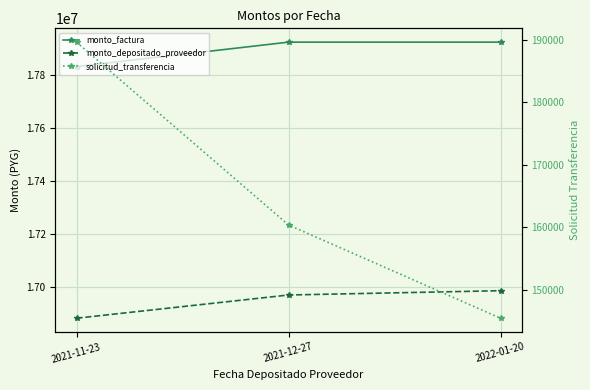

True or false: solicitud_transferencia has a value of 276618 at 2021-12-27.

False